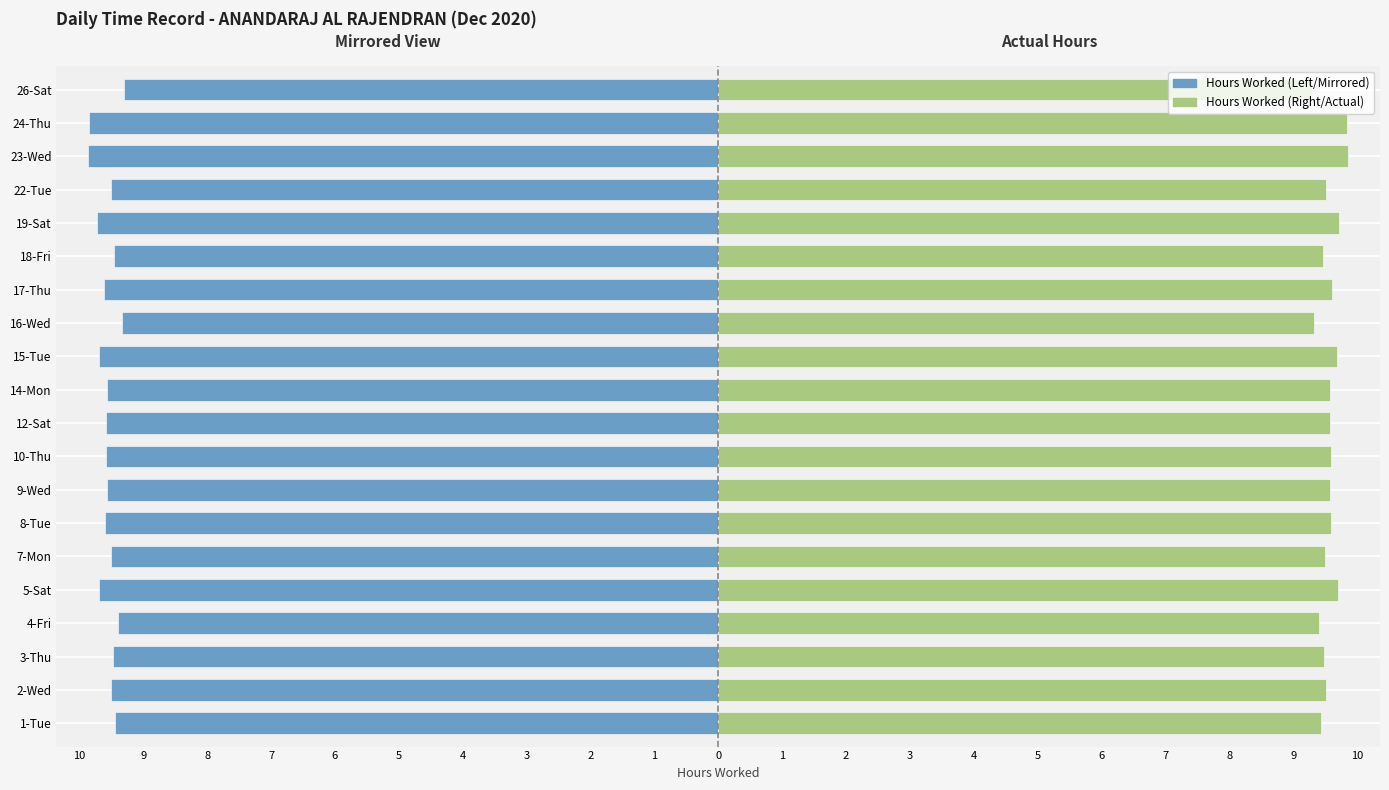

At how many categories does at least one series exceed -2?

20